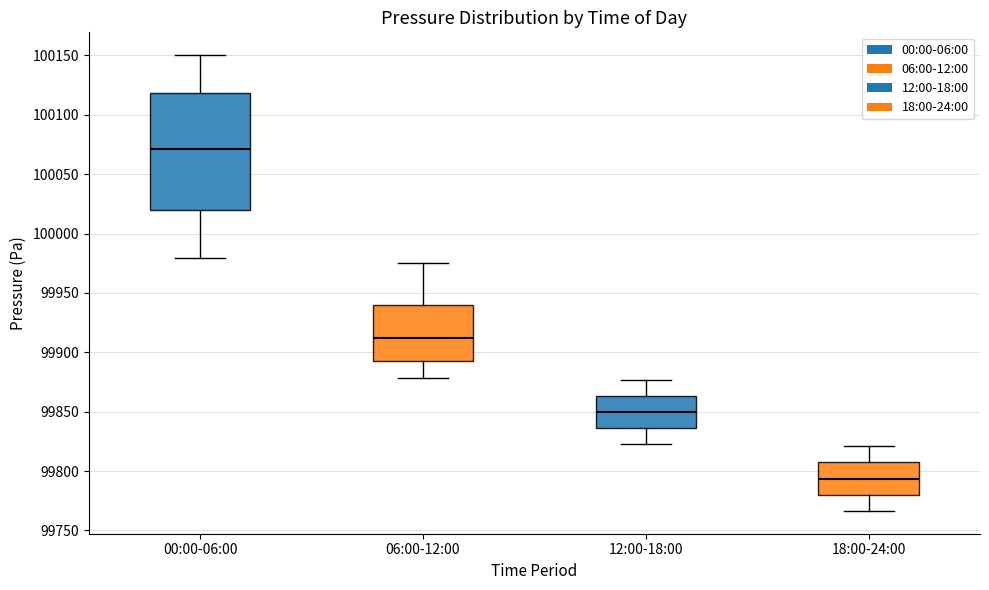

Reading left to right, transcribe this box plot: for each box, give where its median line is, the range the box spans, and where its two whiskers end, as read against the y-axis. The values are not printed on the chart, so give them approximately, as read against the axis.

00:00-06:00: median 100070, box 100020 to 100120, whiskers 99980 to 100150
06:00-12:00: median 99910, box 99895 to 99940, whiskers 99880 to 99975
12:00-18:00: median 99850, box 99835 to 99865, whiskers 99820 to 99875
18:00-24:00: median 99795, box 99780 to 99805, whiskers 99765 to 99820